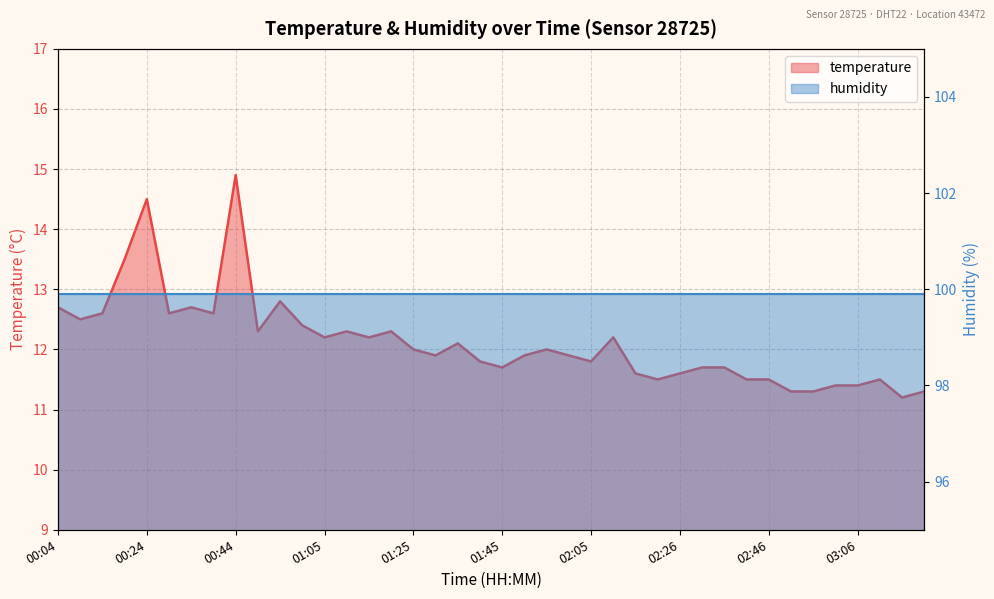

At which category does the chart reach its peak across all series?

00:44